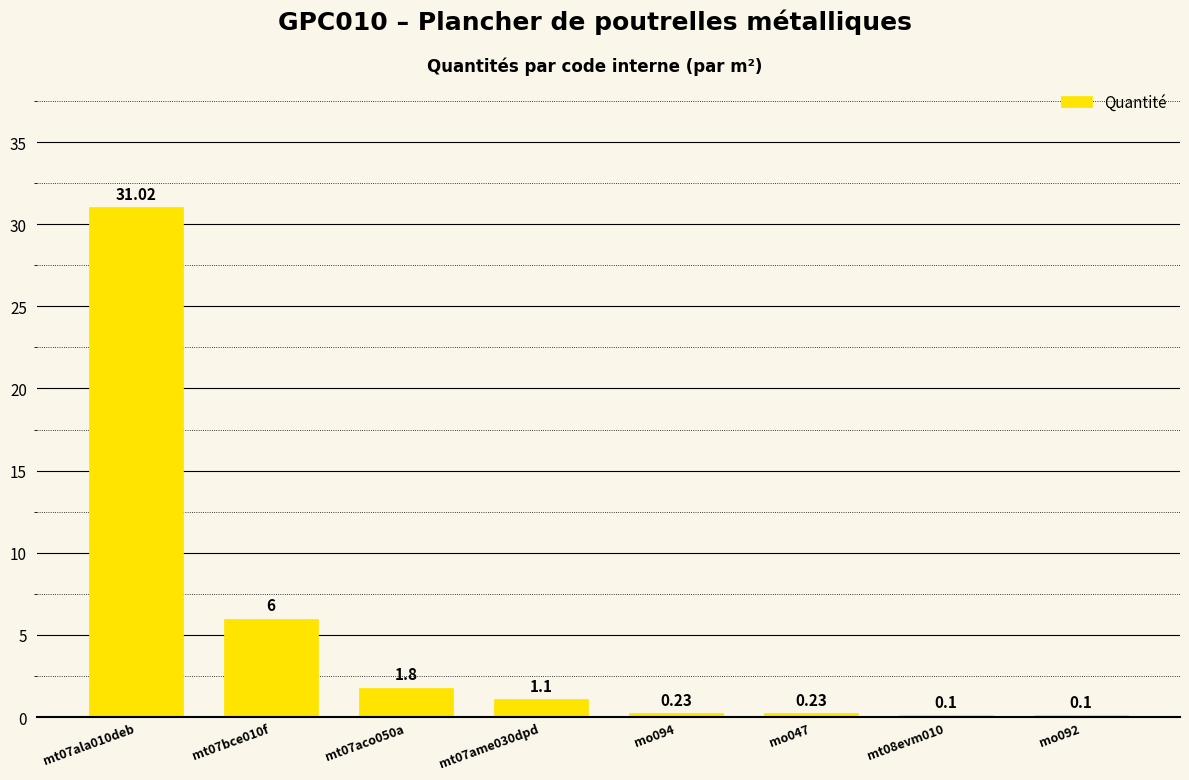

What value does the data have at mt07bce010f?

6.0